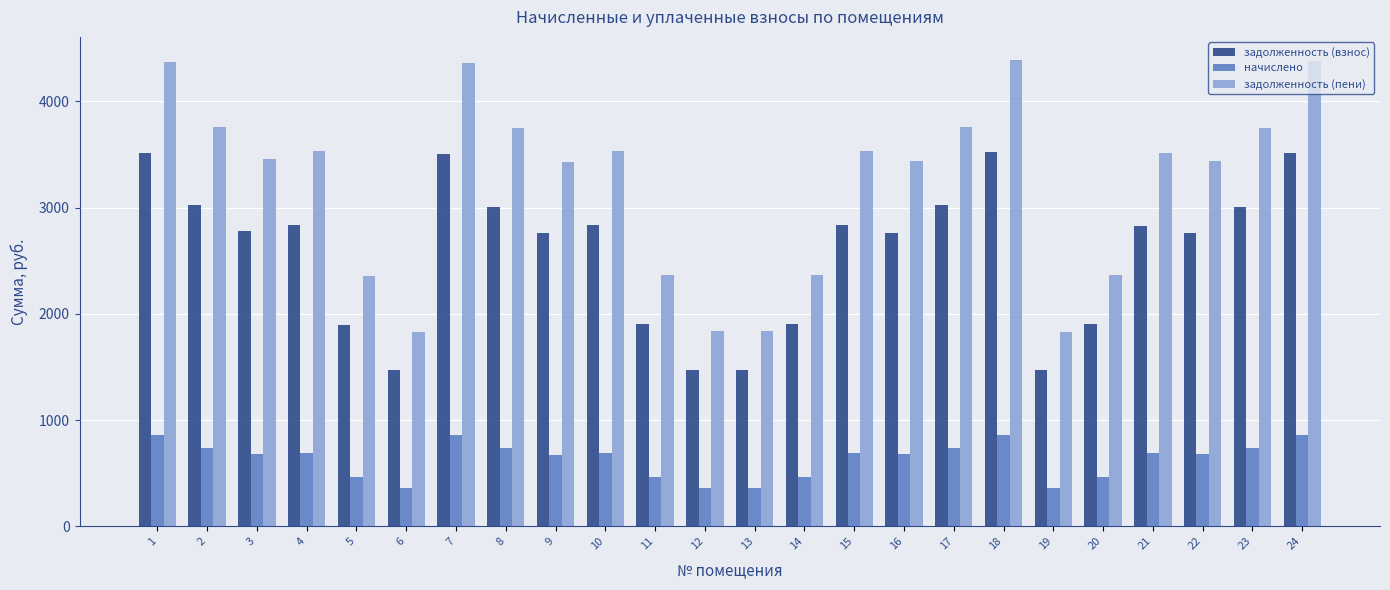

What is the greatest value displayed?

4387.7